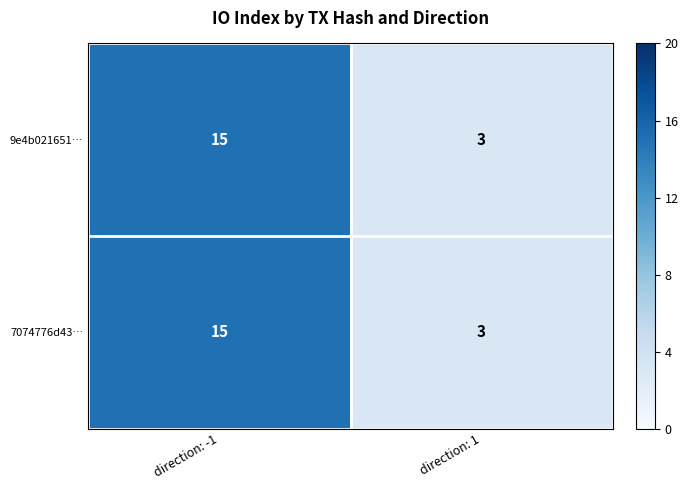

Is it true that 9e4b021651… equals 15 at direction: -1?

True